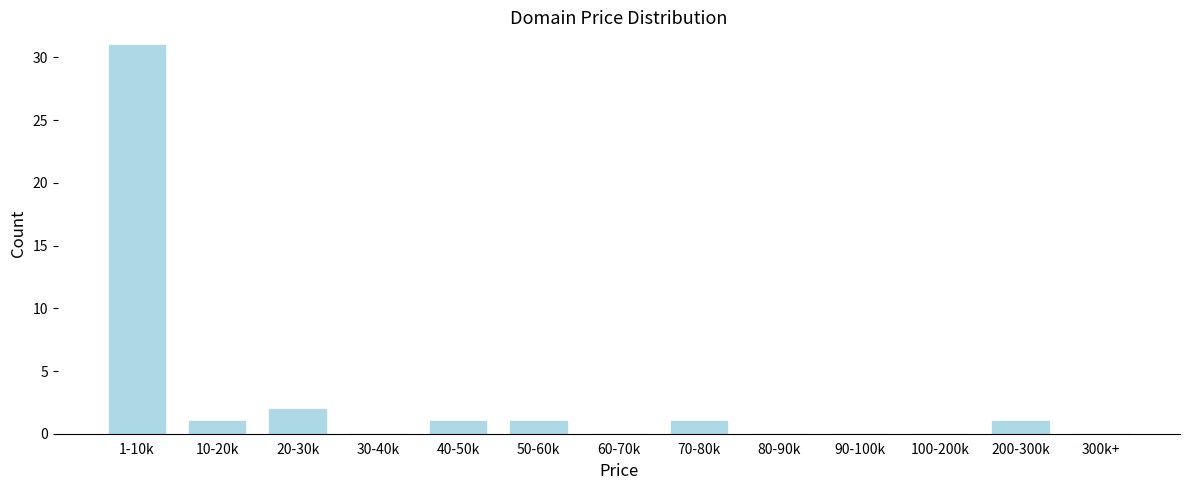

Reading left to right, list all the values displayed in this chart.

1-10k=31	10-20k=1	20-30k=2	30-40k=0	40-50k=1	50-60k=1	60-70k=0	70-80k=1	80-90k=0	90-100k=0	100-200k=0	200-300k=1	300k+=0